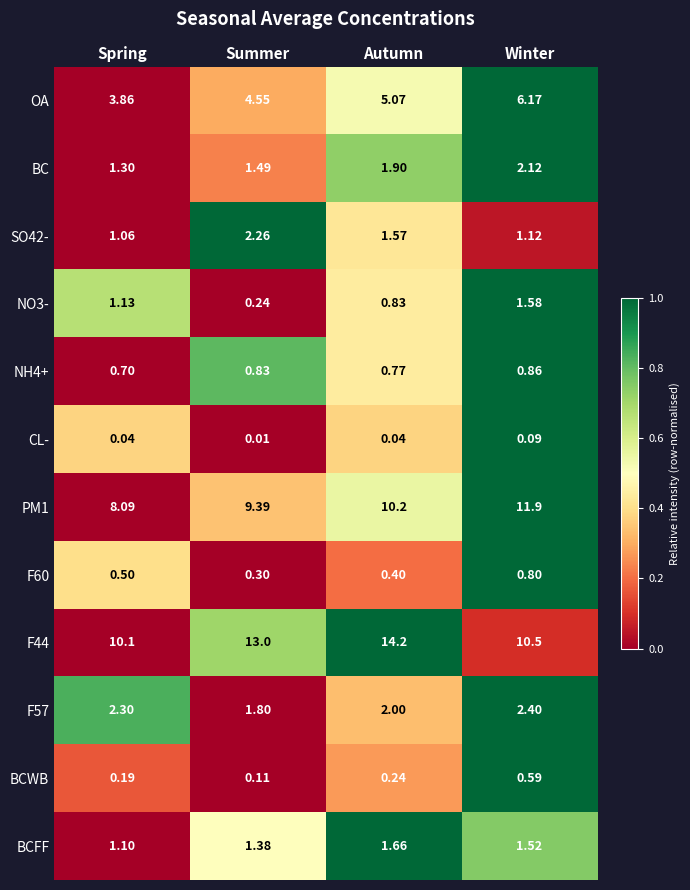

What is the total value across all series at Spring?

30.4